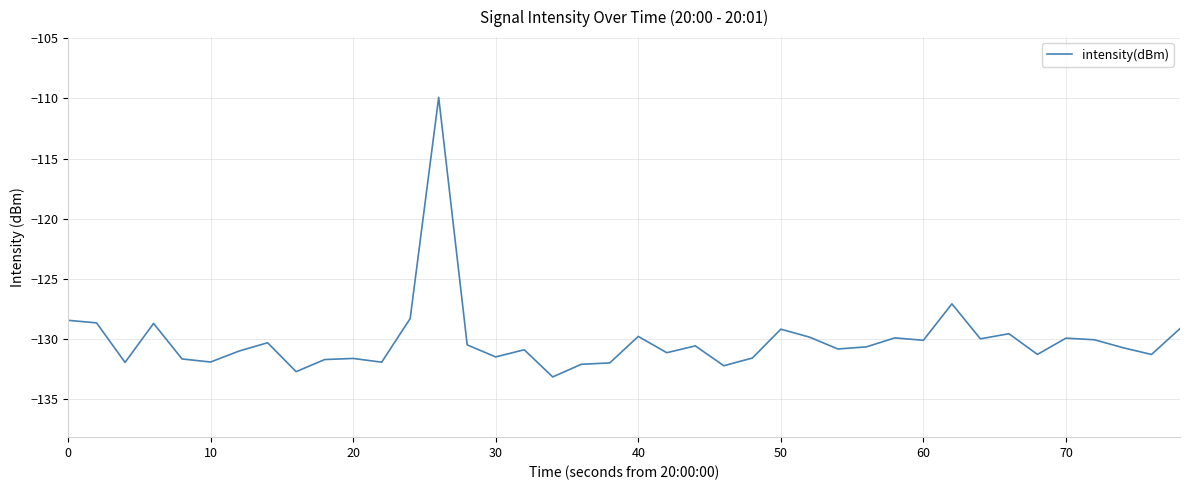

What is the minimum value shown in the chart?

-133.1